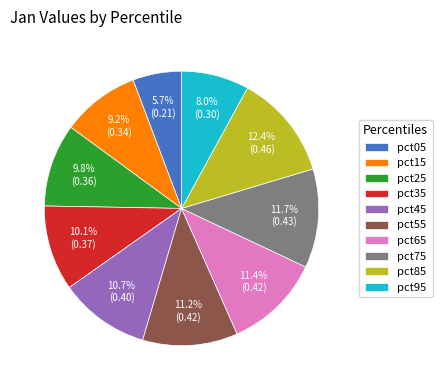

Which has a higher value, pct95 or pct45?

pct45